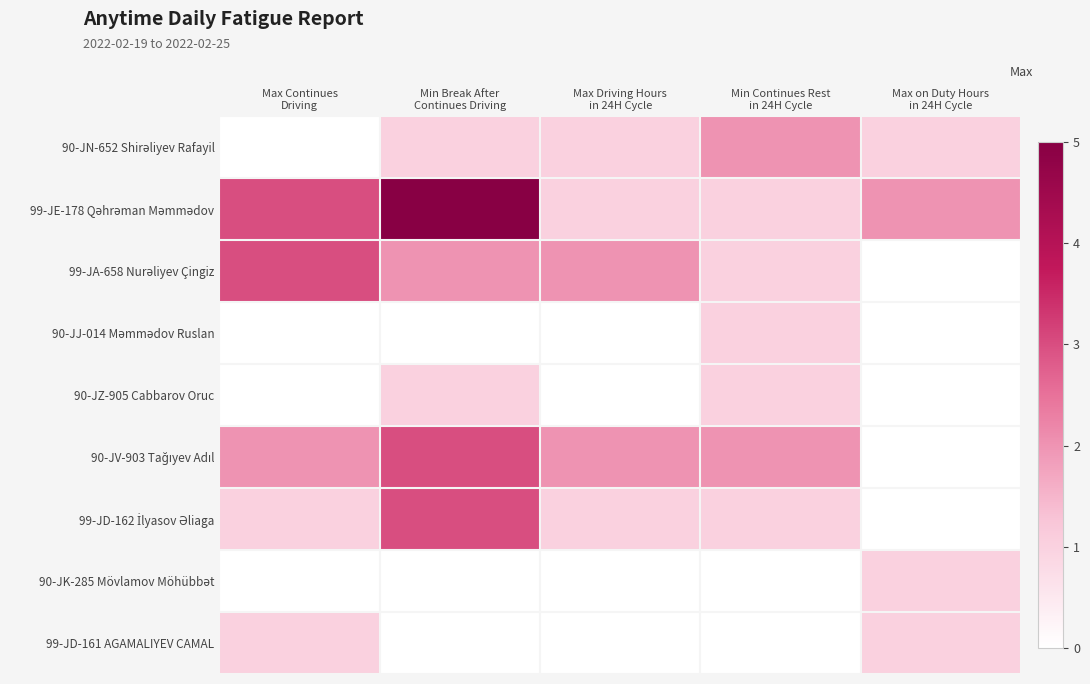

Rank the series at Min Break After Continues Driving from highest to lowest value.

99-JE-178 Qəhrəman Məmmədov, 90-JV-903 Tağıyev Adıl, 99-JD-162 İlyasov Əliaga, 99-JA-658 Nurəliyev Çingiz, 90-JN-652 Shirəliyev Rafayil, 90-JZ-905 Cabbarov Oruc, 90-JJ-014 Məmmədov Ruslan, 90-JK-285 Mövlamov Möhübbət, 99-JD-161 AGAMALIYEV CAMAL